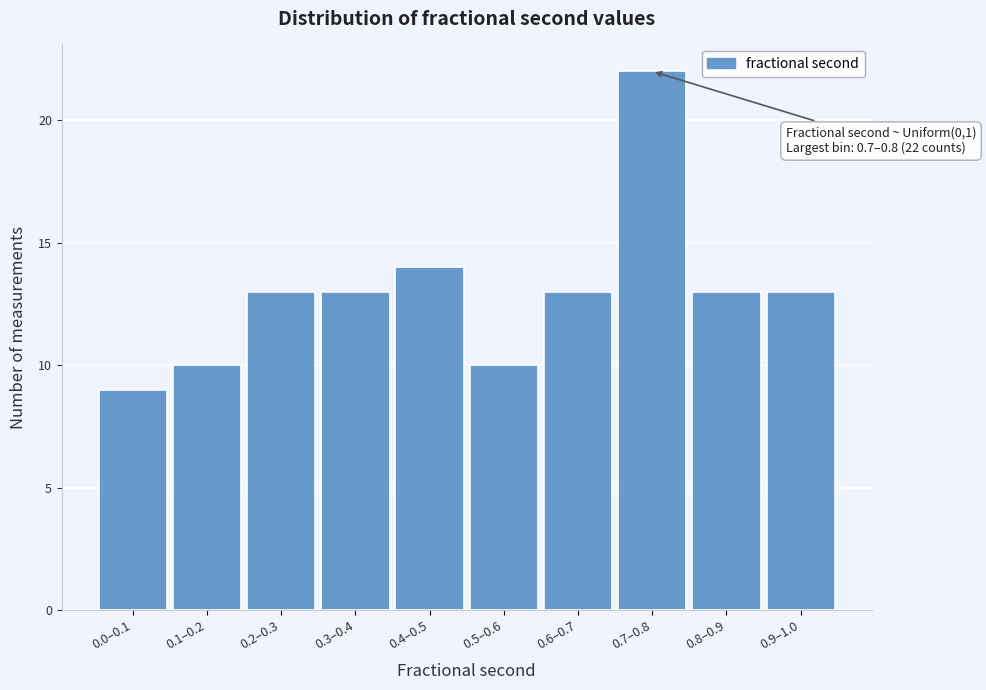

Reading left to right, list all the values displayed in this chart.

9	10	13	13	14	10	13	22	13	13